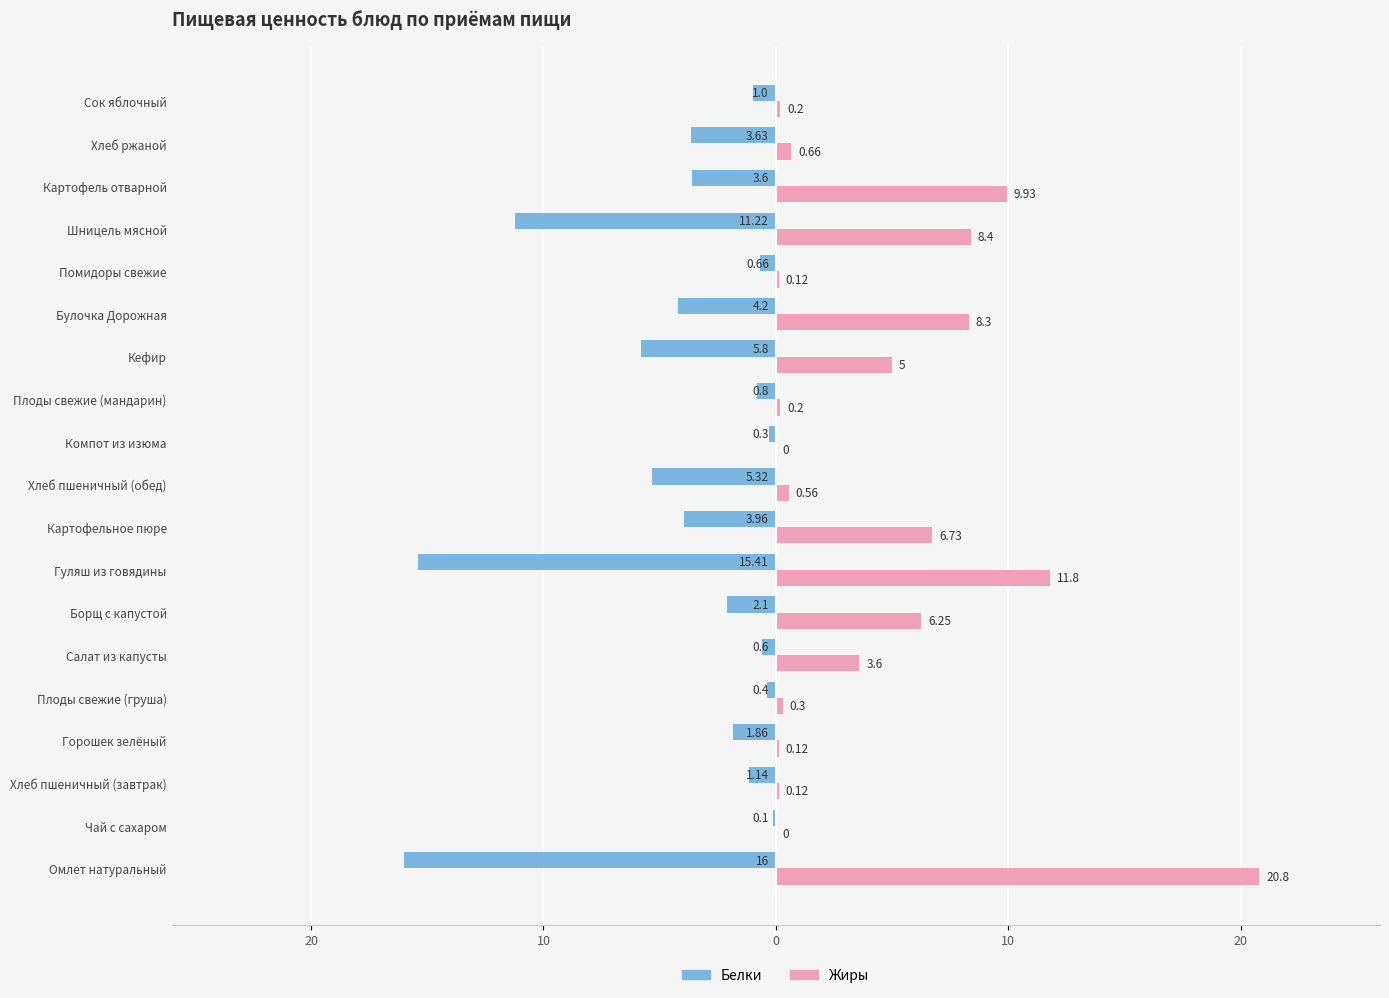

Reading left to right, extract all data points from this chart.

Белки: -16.0	-0.1	-1.1	-1.9	-0.4	-0.6	-2.1	-15.4	-4.0	-5.3	-0.3	-0.8	-5.8	-4.2	-0.7	-11.2	-3.6	-3.6	-1.0
Жиры: 20.8	0.0	0.1	0.1	0.3	3.6	6.2	11.8	6.7	0.6	0.0	0.2	5.0	8.3	0.1	8.4	9.9	0.7	0.2